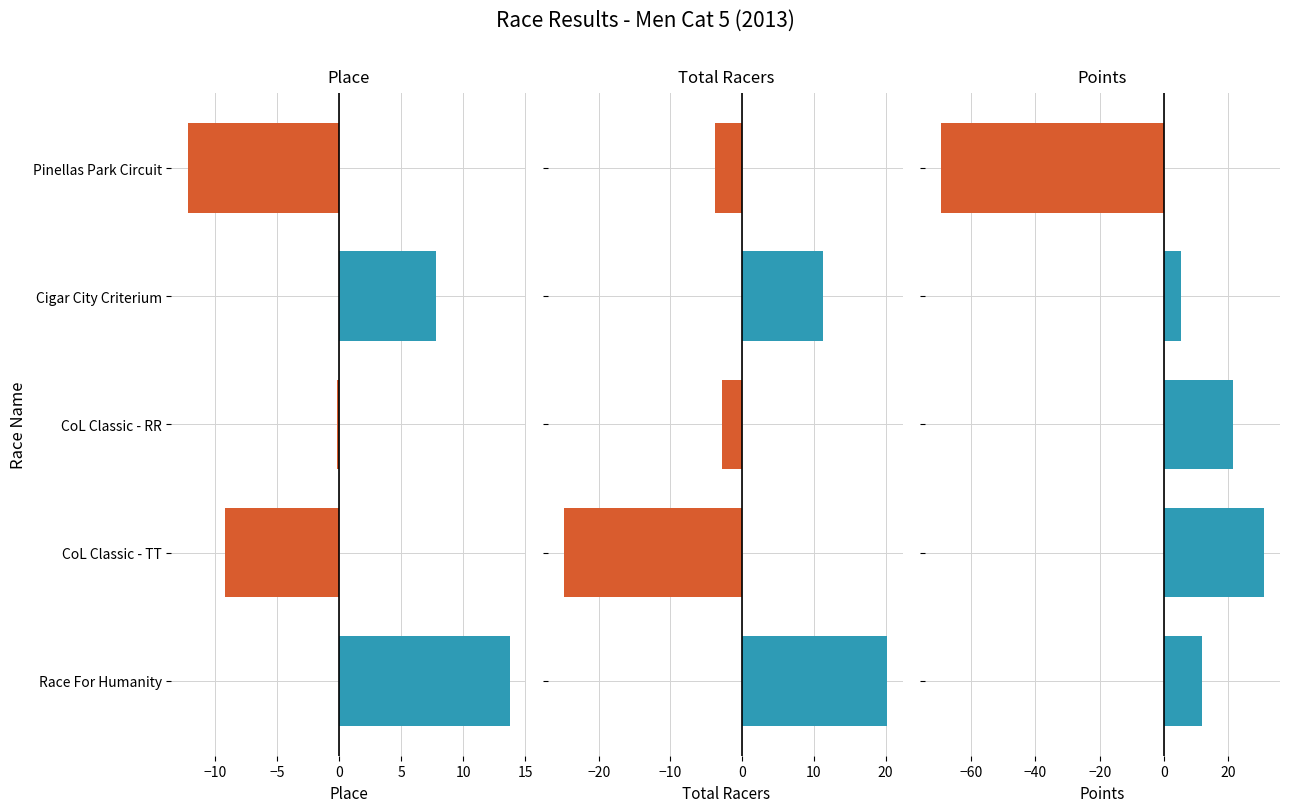

What are all the series names shown in the legend?

Place, Total Racers, Points